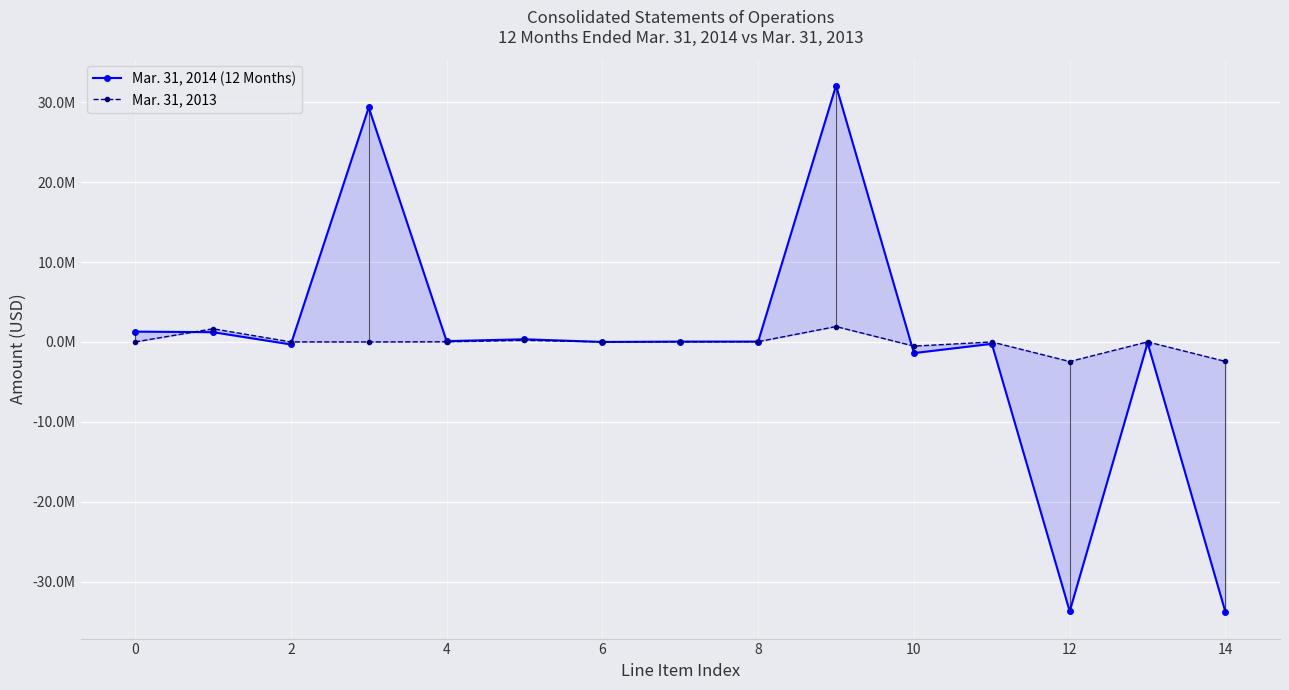

The value of Mar. 31, 2014 (12 Months) at 0 is 2095910. True or false?

False